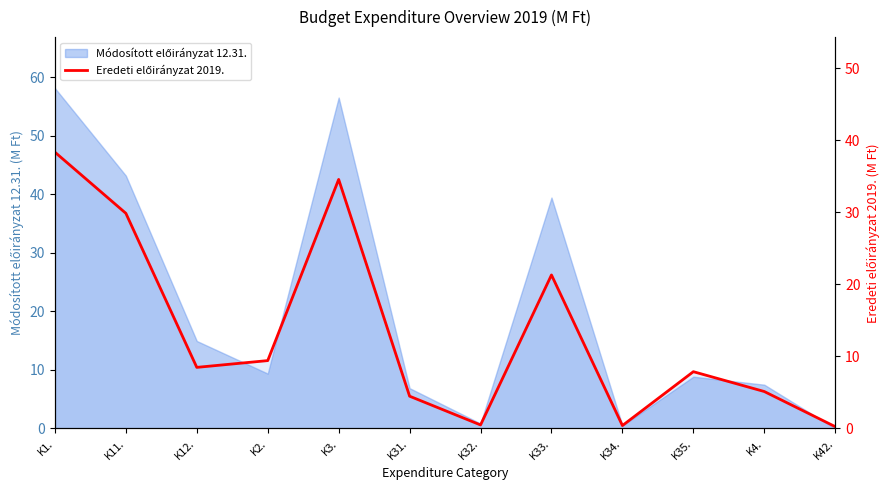

How many points are lower than both their immediate neighbors (excluding endpoints)?

3